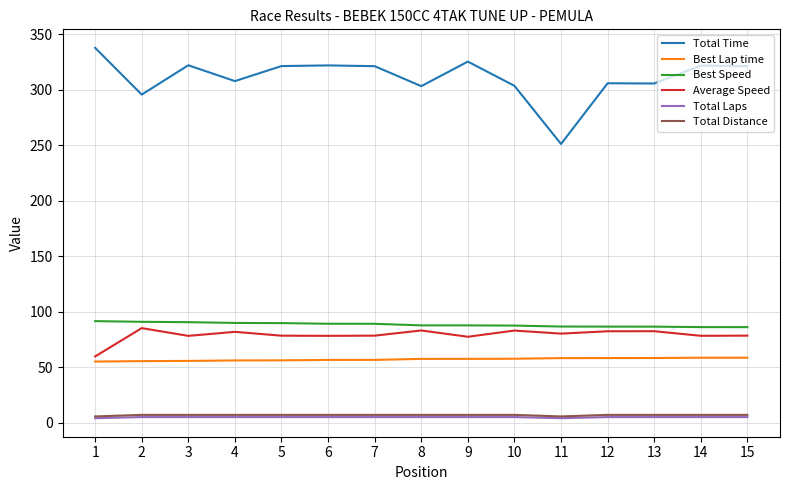

True or false: Total Distance and Total Time intersect in this chart.

False